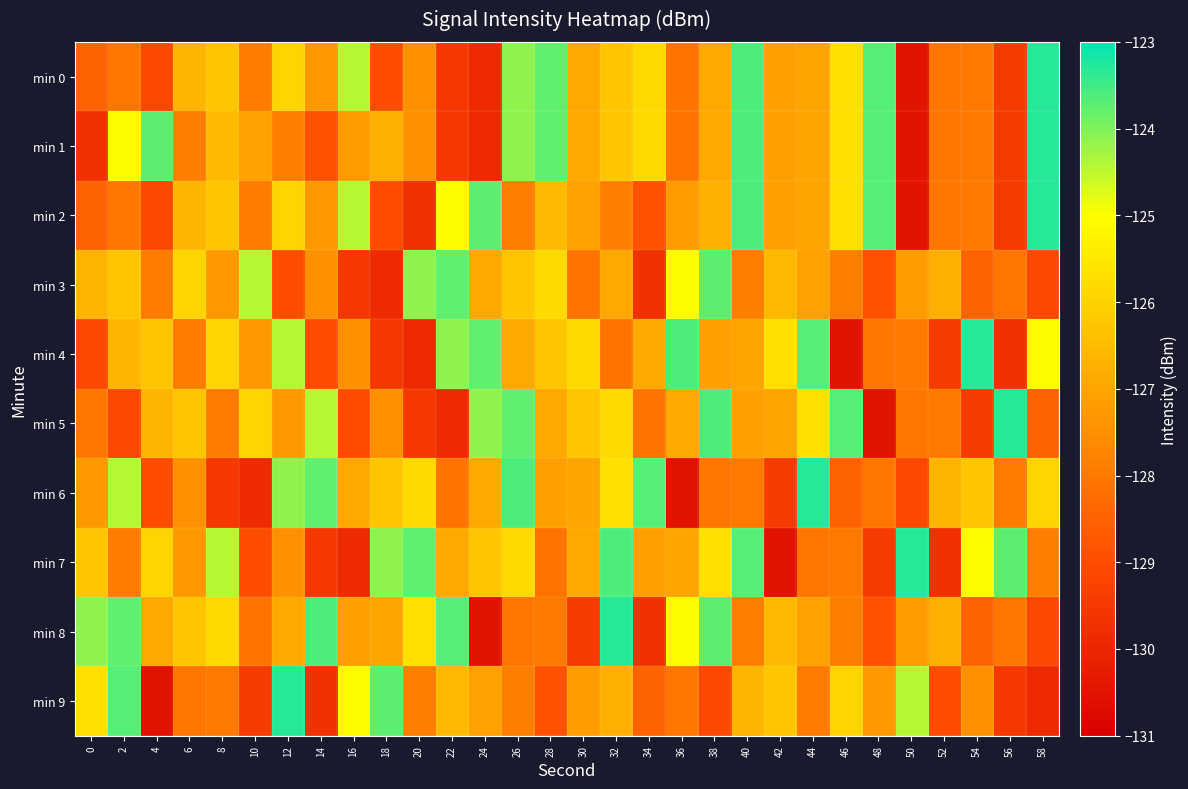

At how many categories does at least one series exceed -126?

29